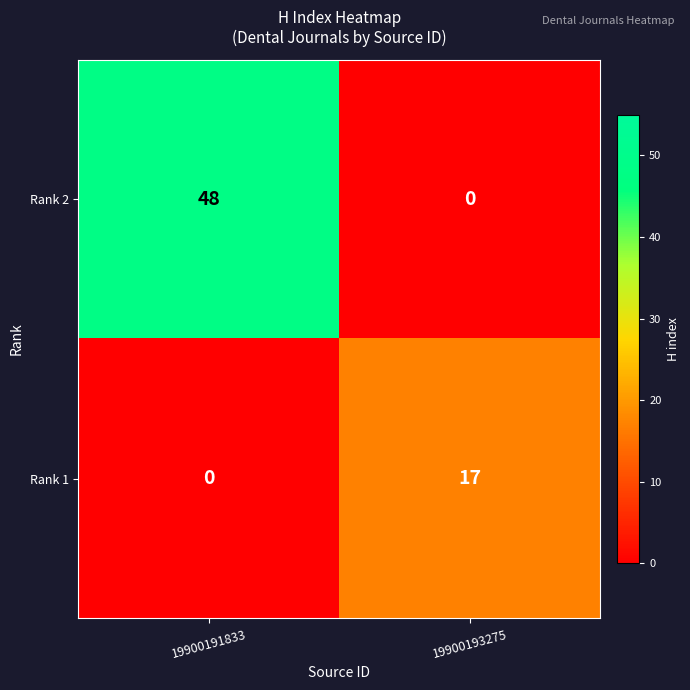

What is the sum of all Rank 1 values?

17